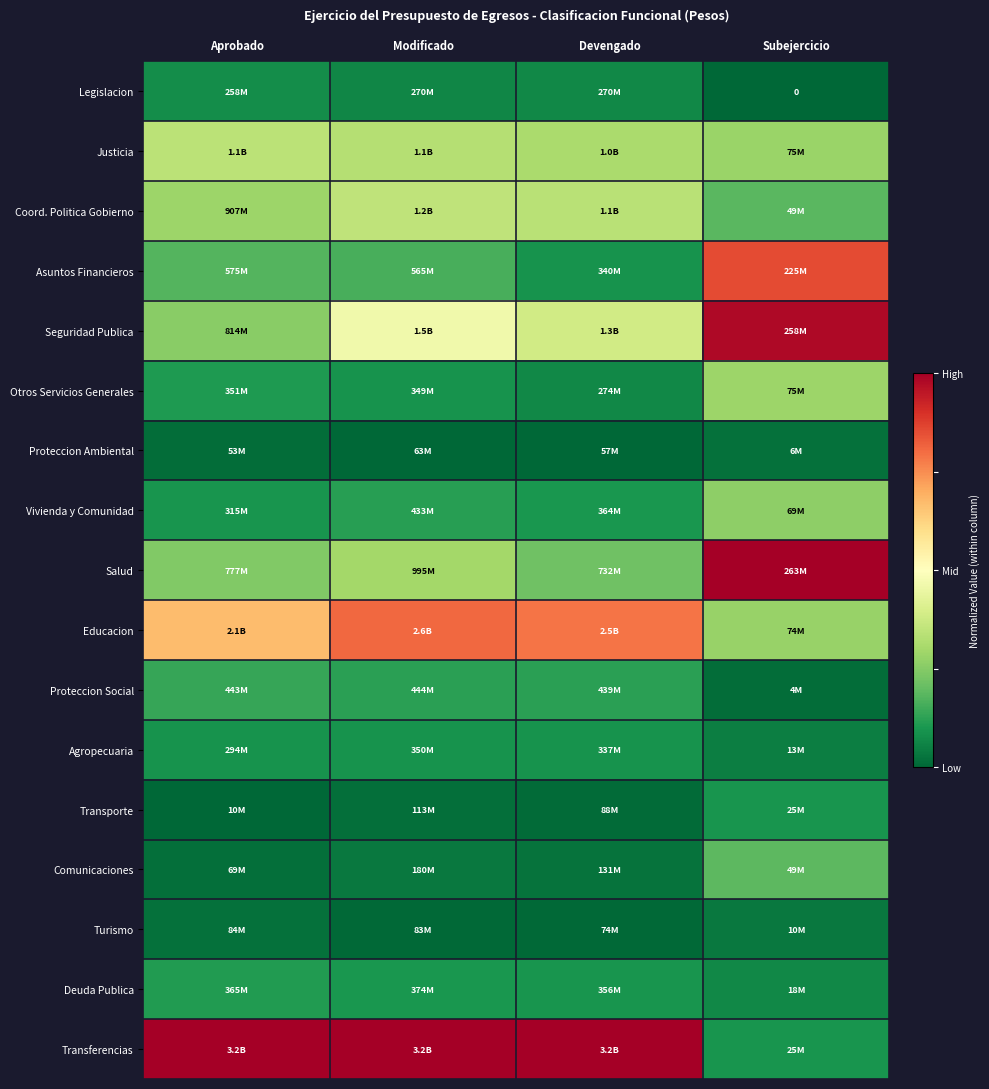

Is the value of Proteccion Social at Aprobado greater than the value of Educacion at Aprobado?

No